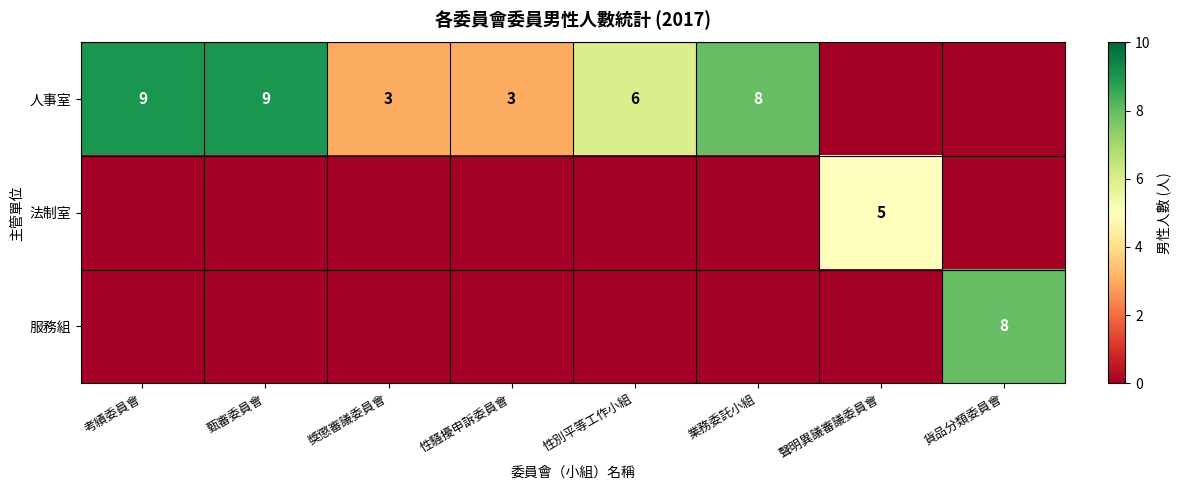

What is the difference between the maximum and second lowest values in the 法制室 series?

5